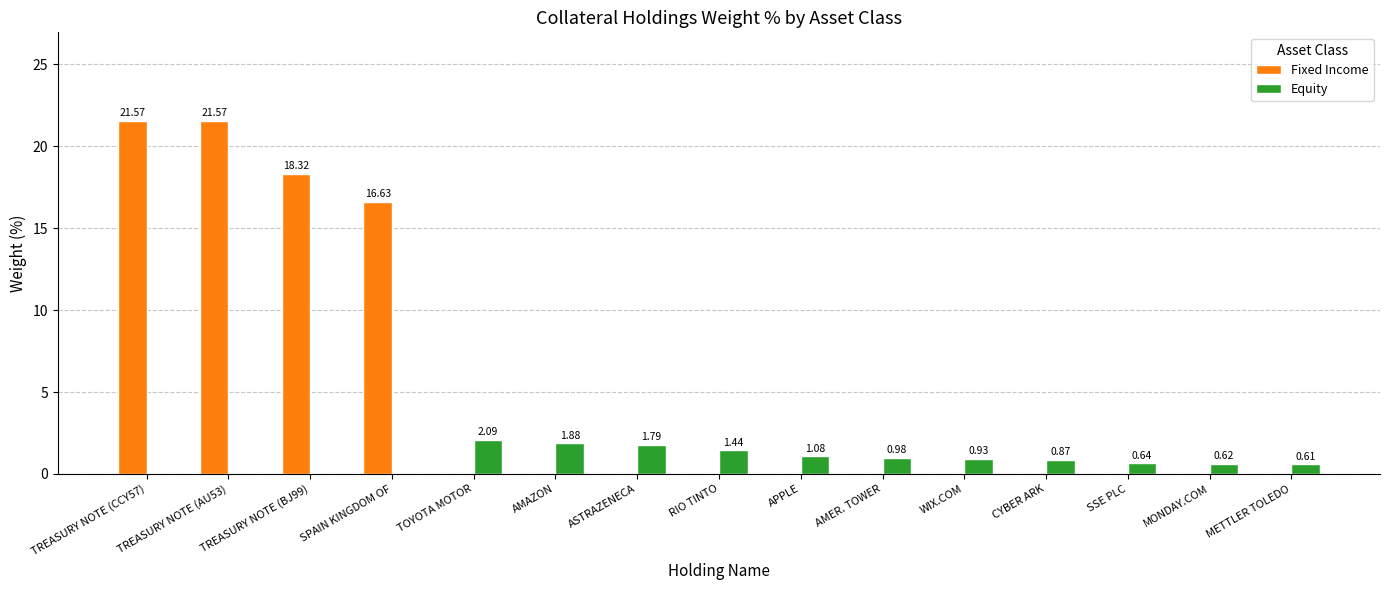

Which series has the largest range (max minus min)?

Fixed Income